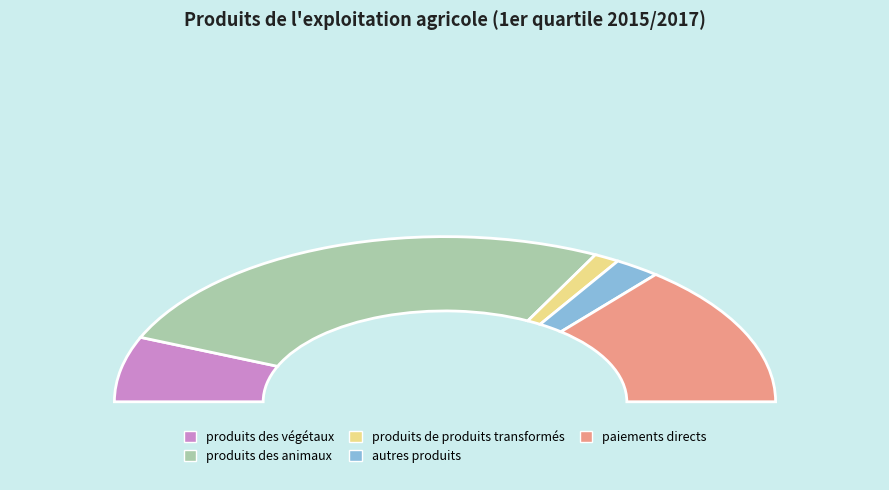

Which category accounts for the majority?

produits des animaux